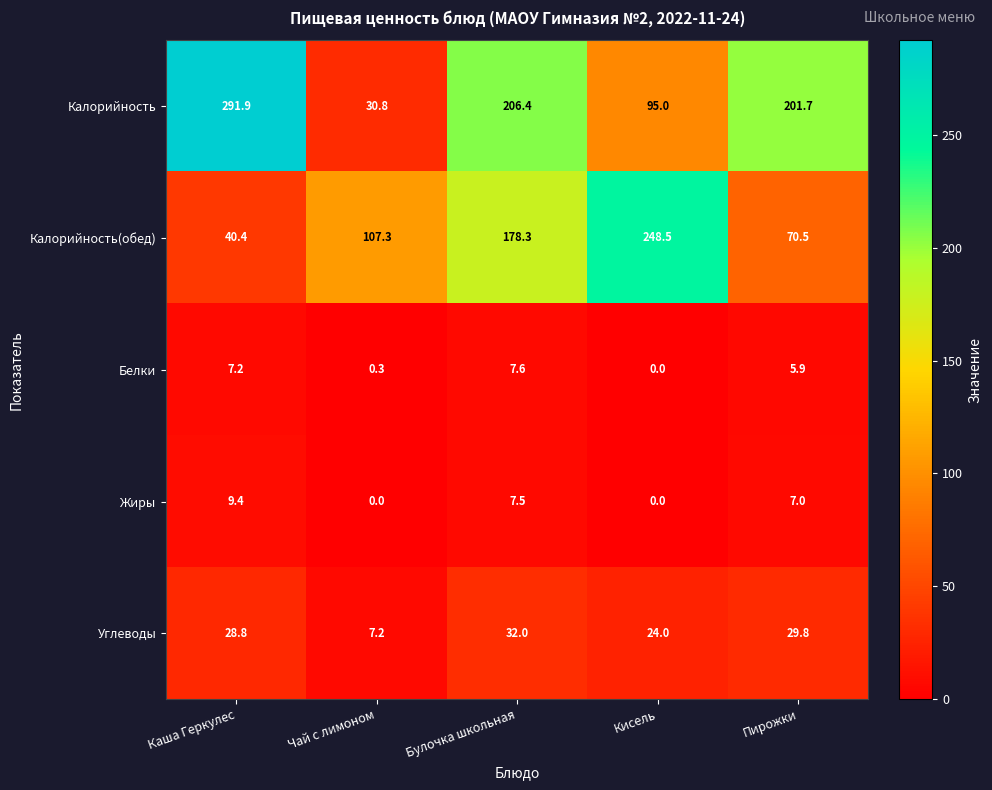

Is it true that Калорийность(обед) equals 67.4 at Каша Геркулес?

False